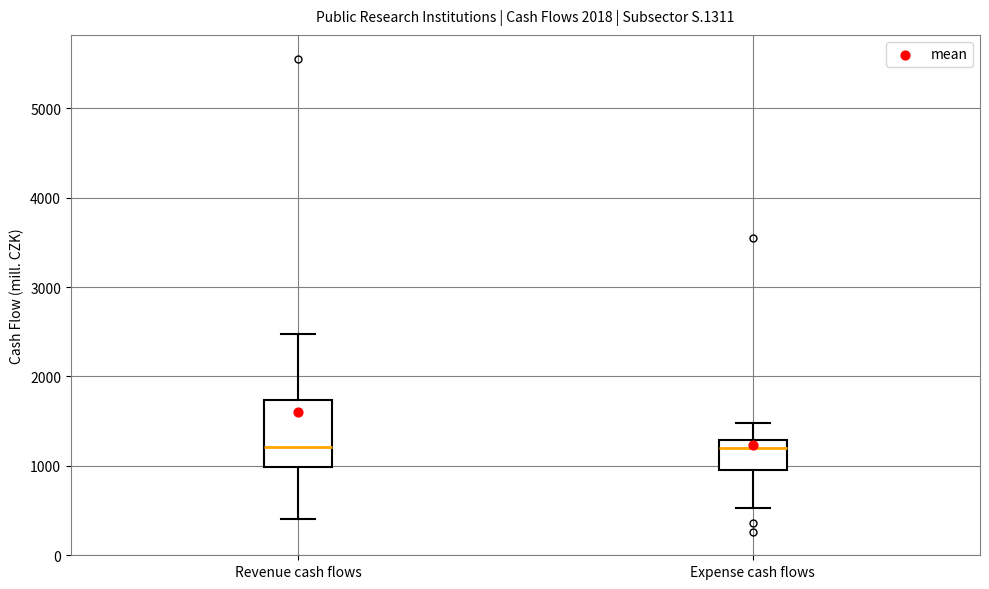

Reading left to right, read every box against the y-axis: the position of its median line, the range the box covers, and the ends of its whiskers. The values are not printed on the chart, so give them approximately, as read against the axis.

Revenue cash flows: median 1200, box 1000 to 1700, whiskers 400 to 2500
Expense cash flows: median 1200, box 1000 to 1300, whiskers 500 to 1500